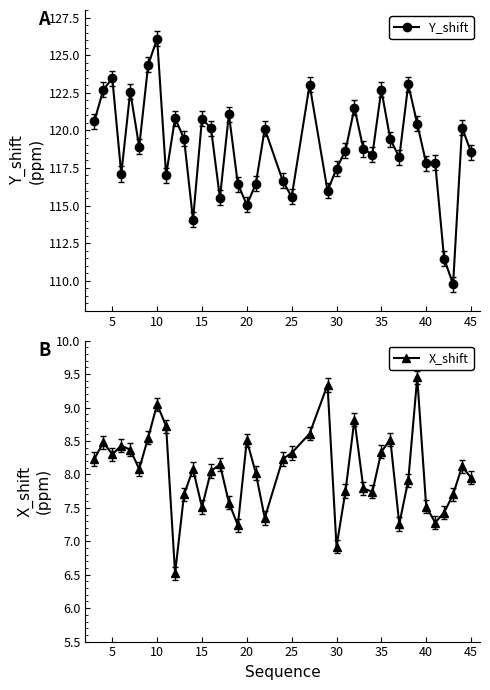

Which series has the widest spread of values?

Y_shift